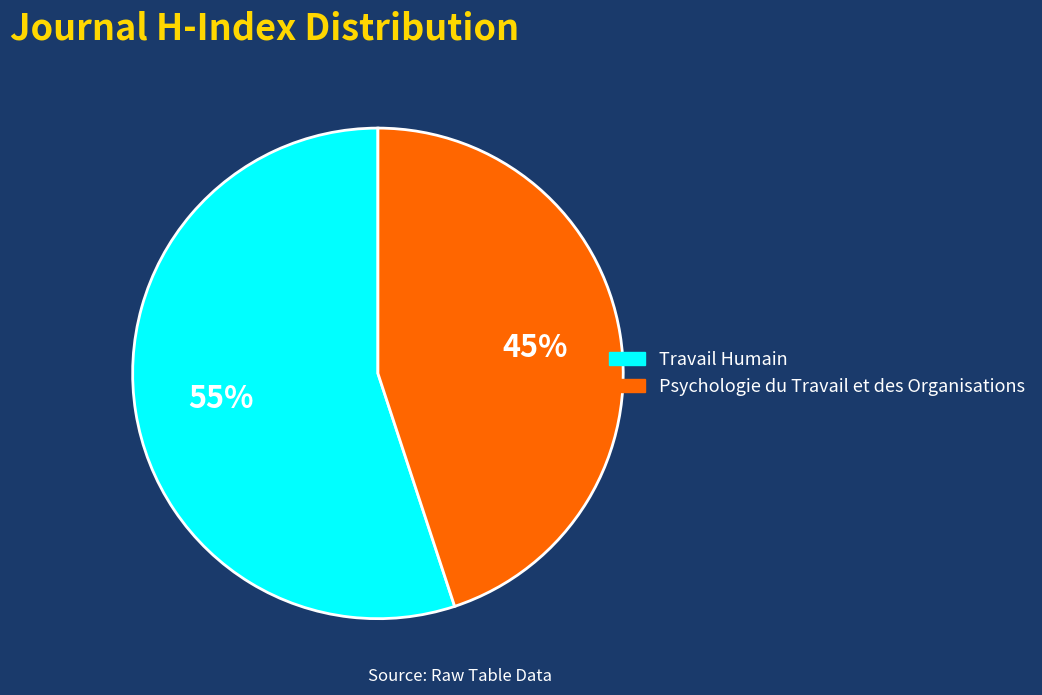

Approximately how many times larger is the value at Travail Humain compared to Psychologie du Travail et des Organisations?

1.2